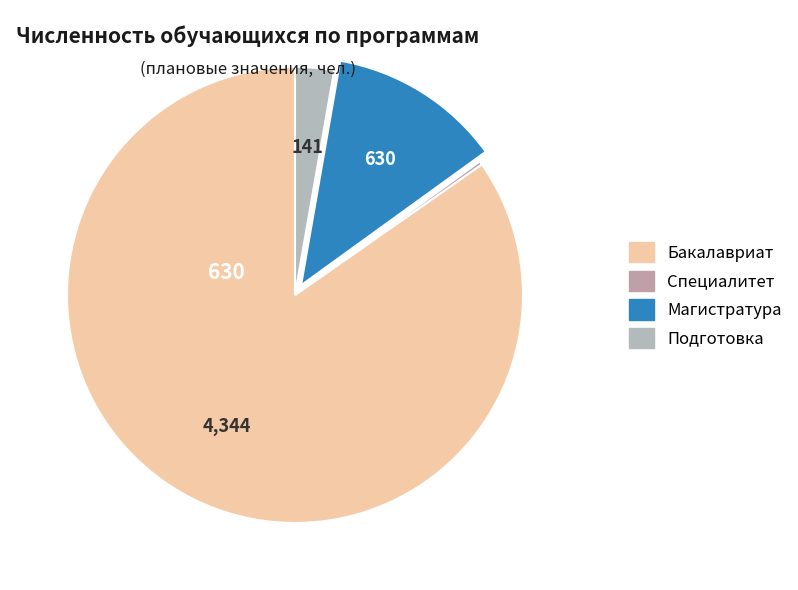

Which slice represents more than half of the pie?

Численность обучающихся по программам бакалавриата